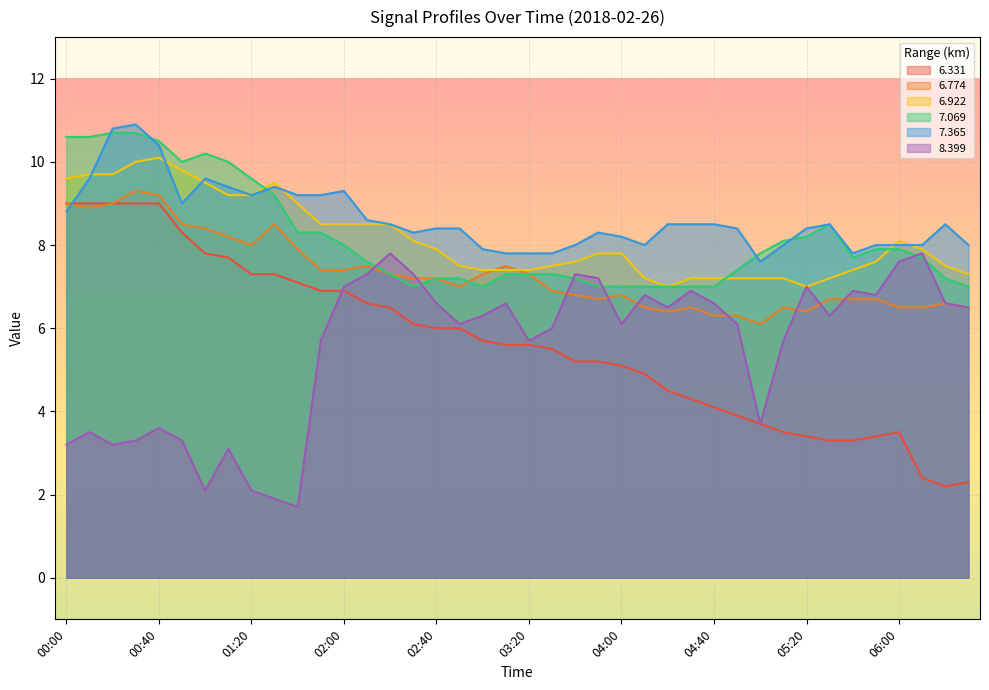

What are all the series names shown in the legend?

6.331, 6.774, 6.922, 7.069, 7.365, 8.399